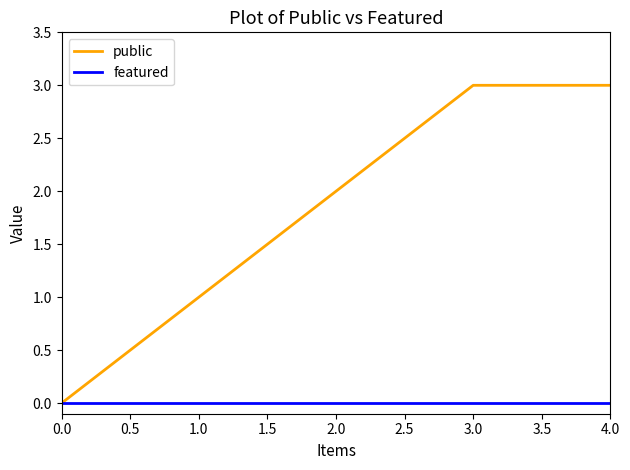

Is it true that public equals 3 at 4.0?

True